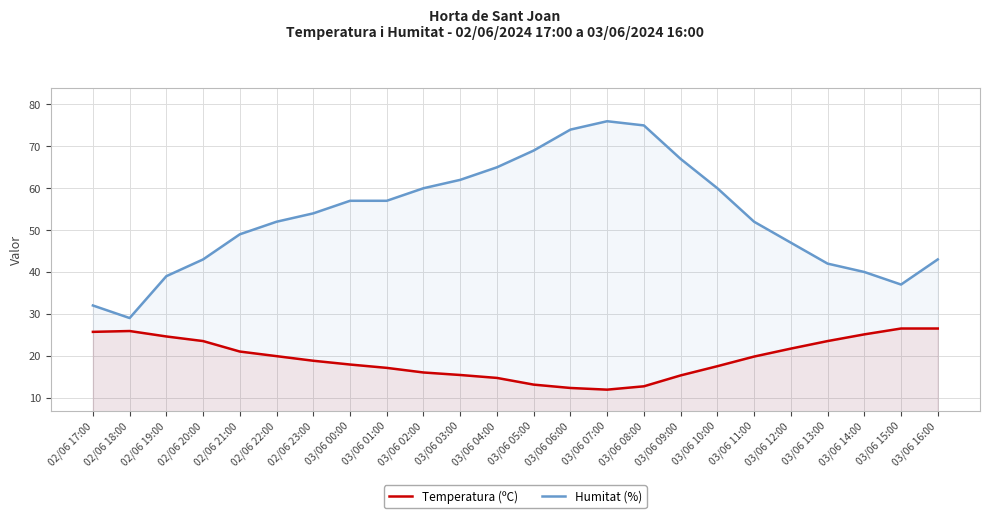

Reading right to left, transcribe all the data shown in this chart.

Temperatura (ºC): 26.5	26.5	25.1	23.5	21.7	19.8	17.5	15.3	12.7	11.9	12.3	13.1	14.7	15.4	16.0	17.1	17.9	18.8	19.9	21.0	23.5	24.6	25.9	25.7
Humitat (%): 43.0	37.0	40.0	42.0	47.0	52.0	60.0	67.0	75.0	76.0	74.0	69.0	65.0	62.0	60.0	57.0	57.0	54.0	52.0	49.0	43.0	39.0	29.0	32.0